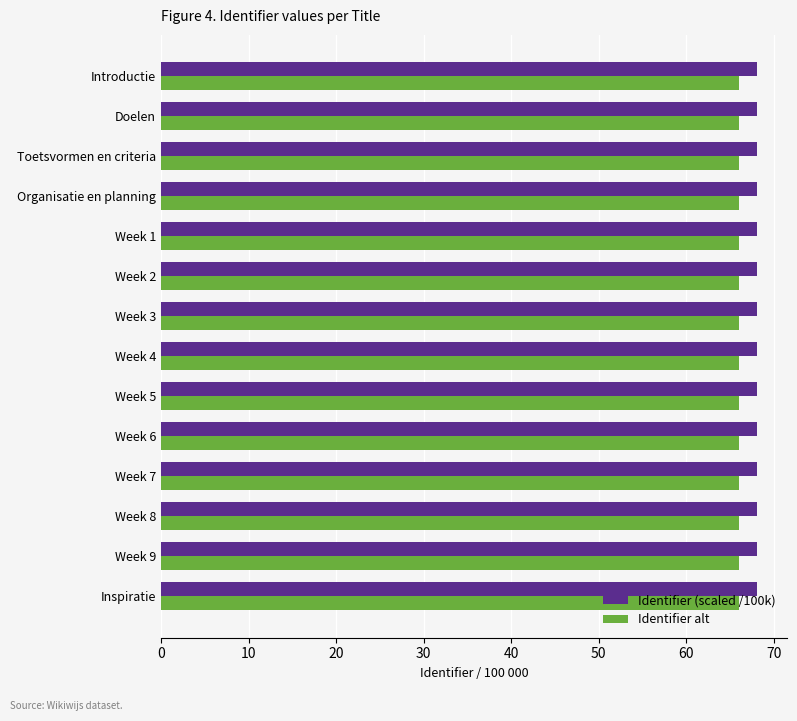

What is the maximum value for Identifier alt?

66.0